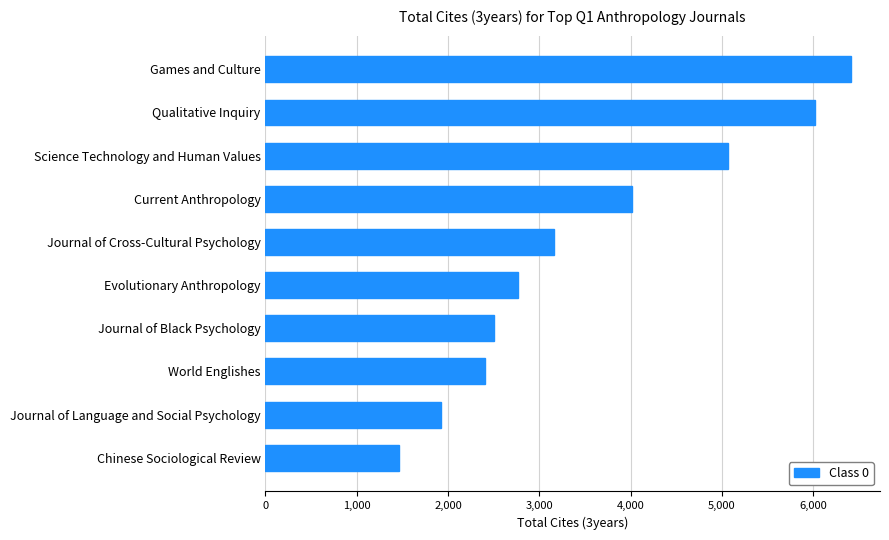

How many bars are there in total?

10